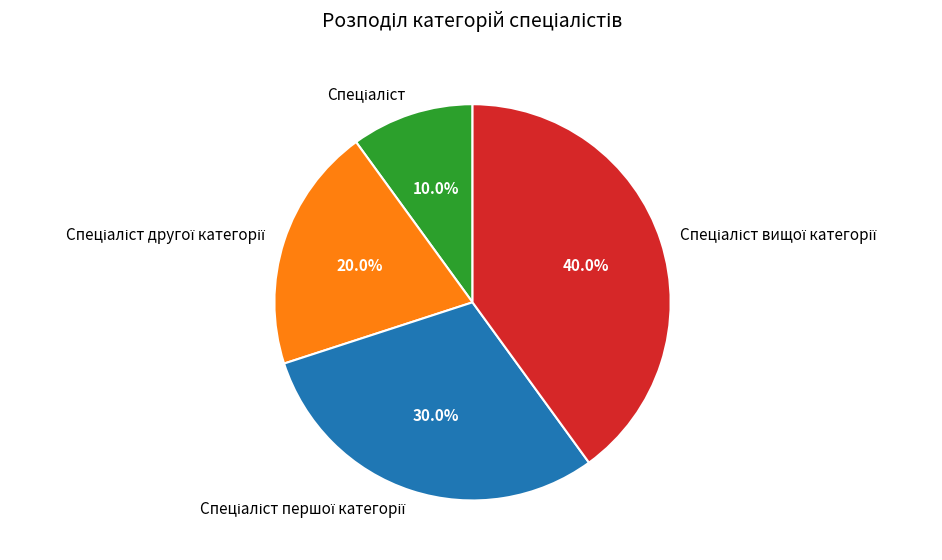

Is there any slice that represents more than half of the pie?

No